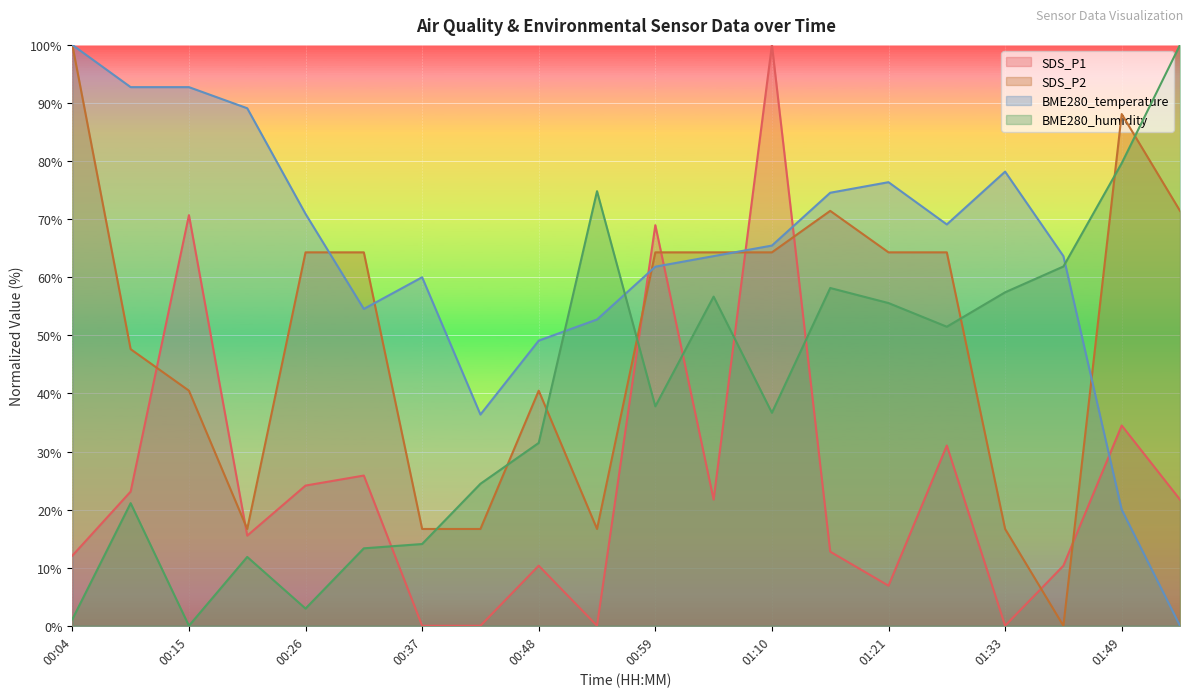

What is the average value of the BME280_temperature series?

63.5